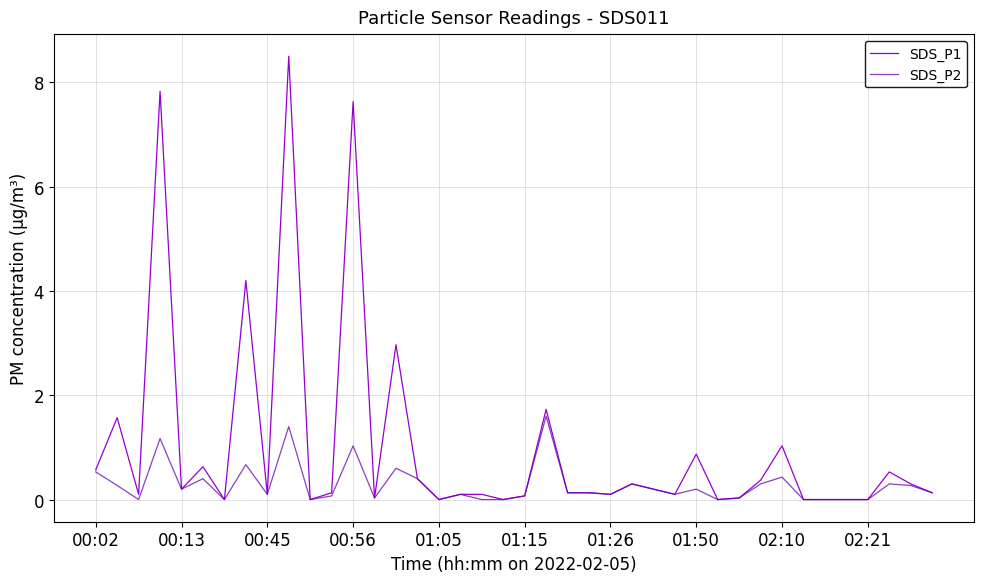

Which series has the largest total across all categories?

SDS_P1